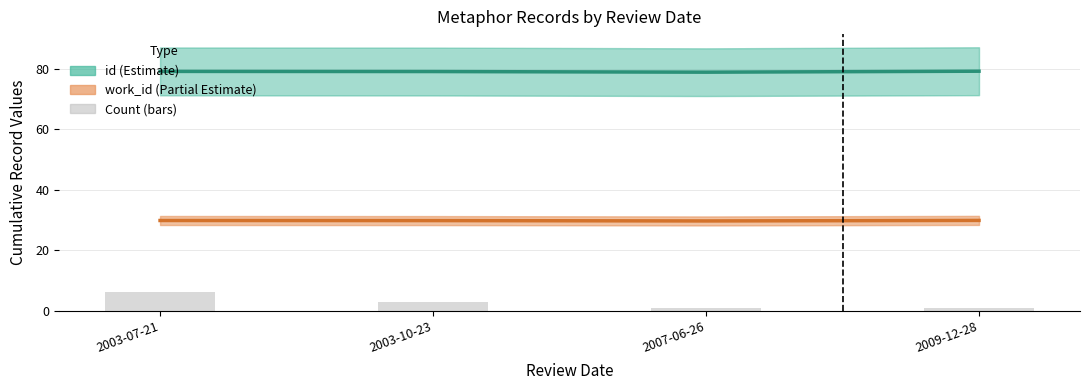

What position from the right is 2007-06-26?

2